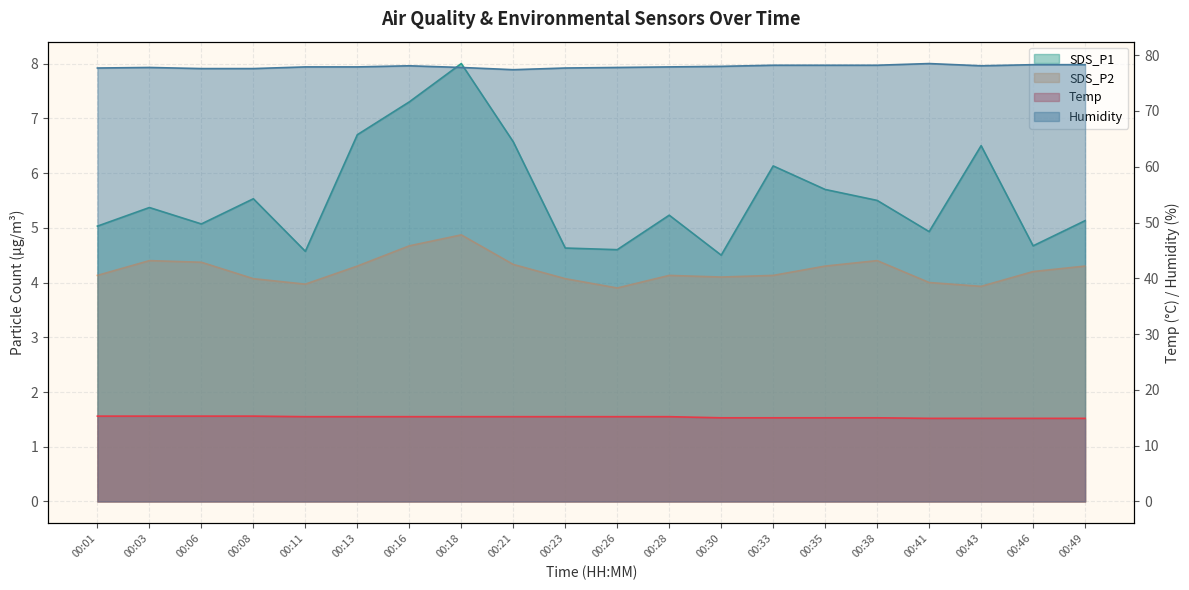

What is the difference between the maximum and second lowest values in the SDS_P1 series?

3.4